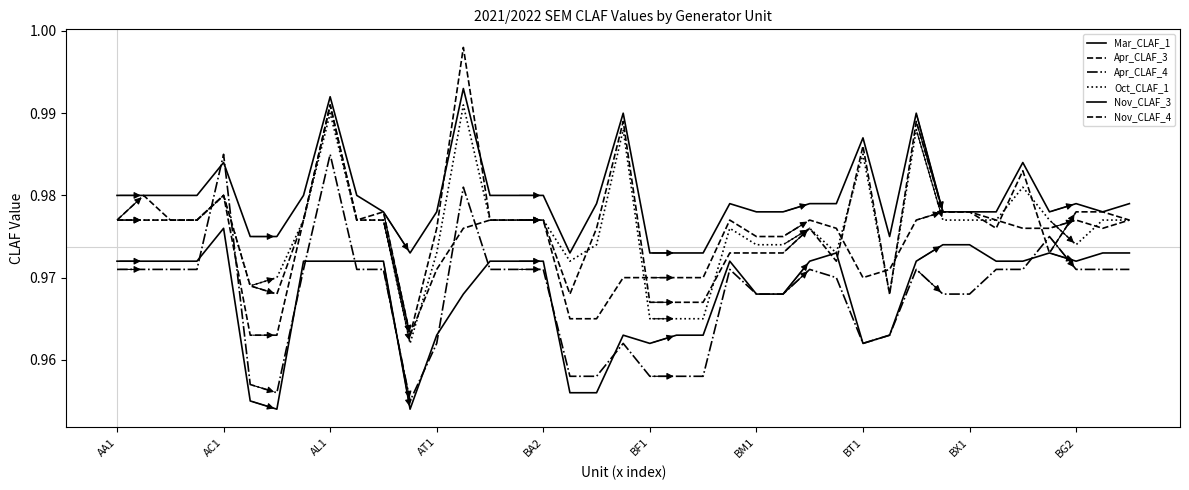

Count the number of data series in this chart.

6